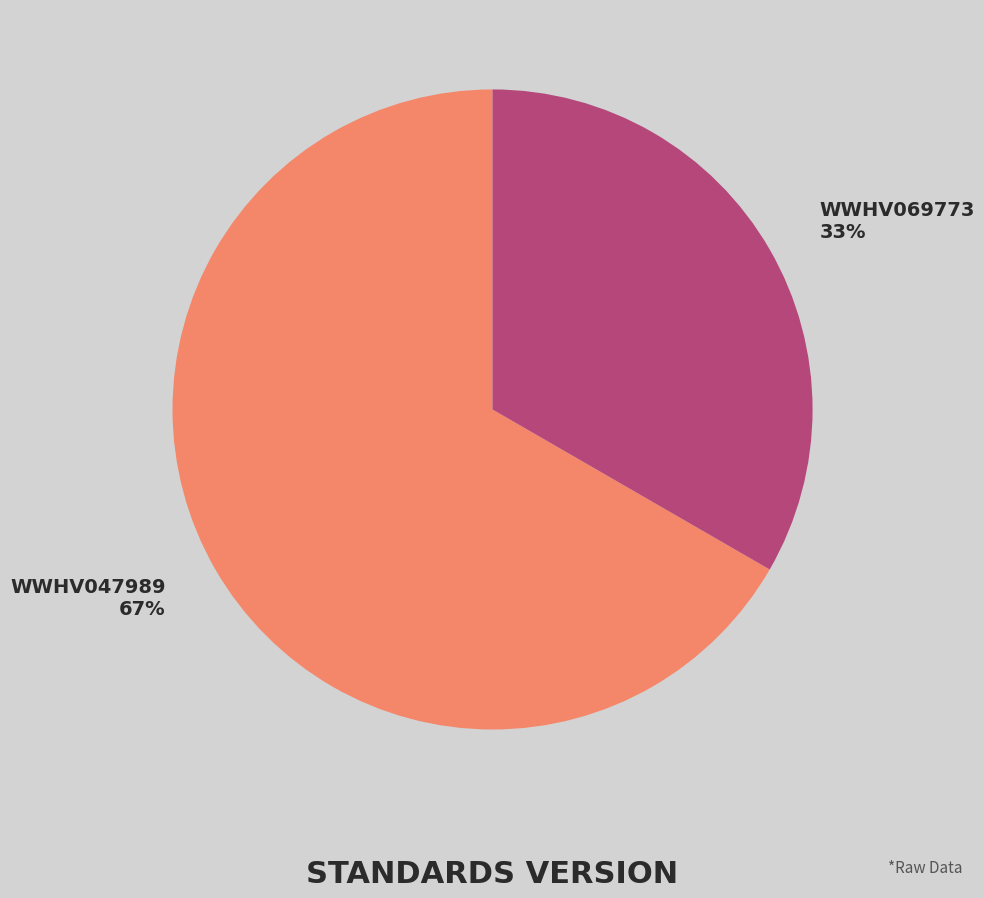

How many slices are in this pie chart?

2